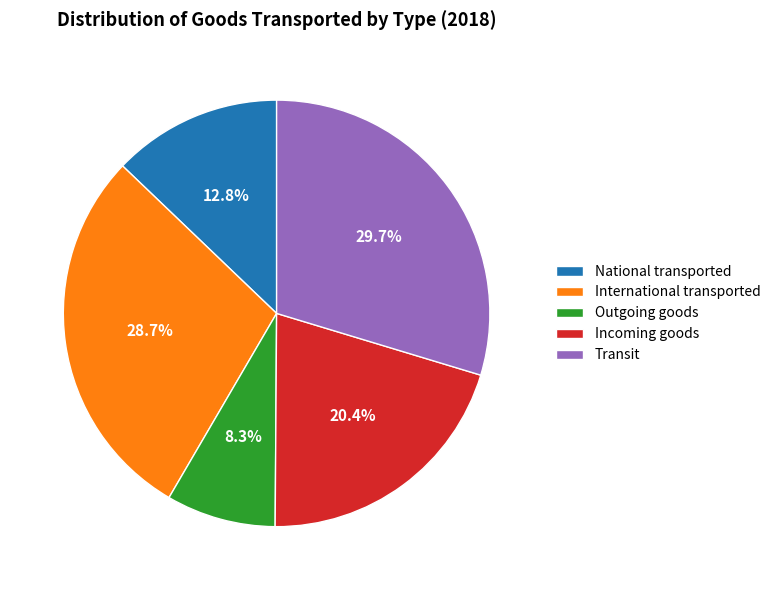

Which category has the smallest portion of the pie?

Outgoing goods